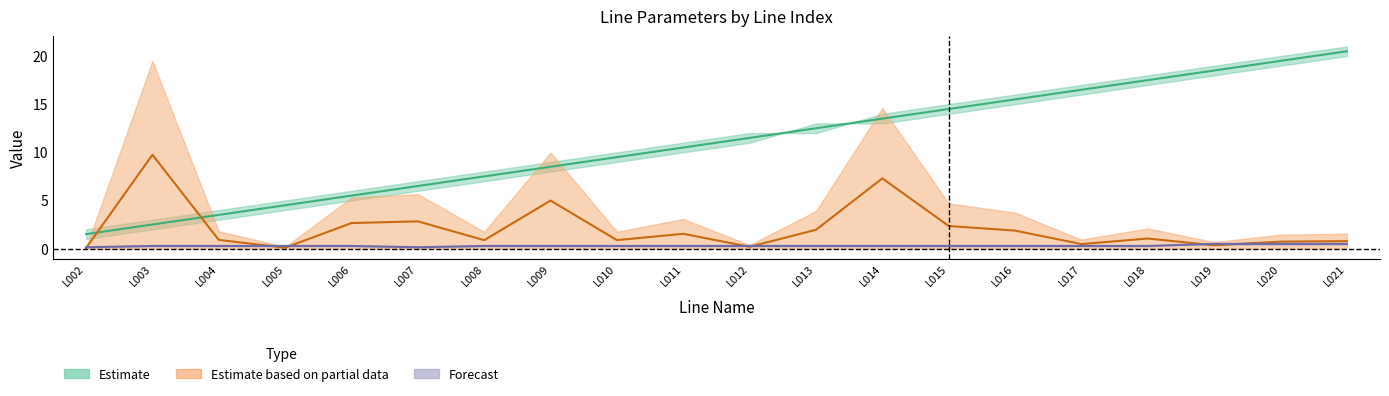

At which category is the sum across all series the highest?

L021